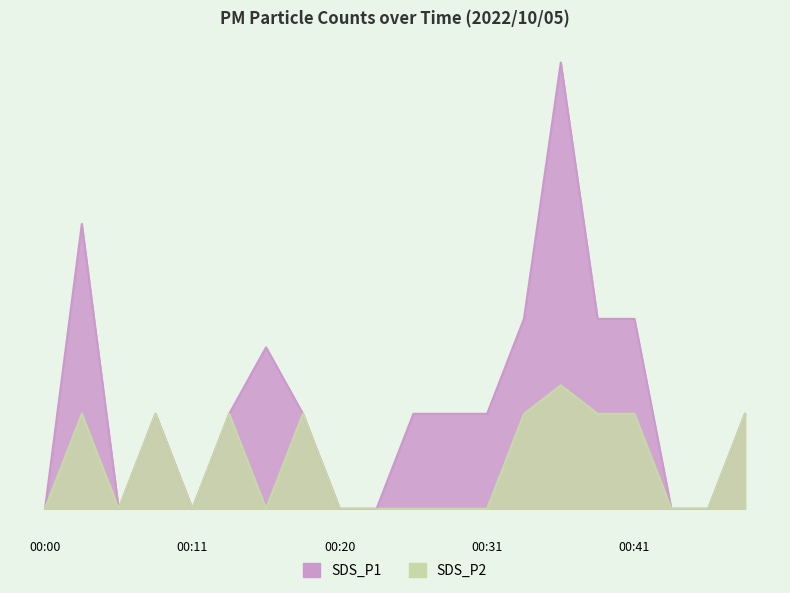

Which series has the widest spread of values?

SDS_P1